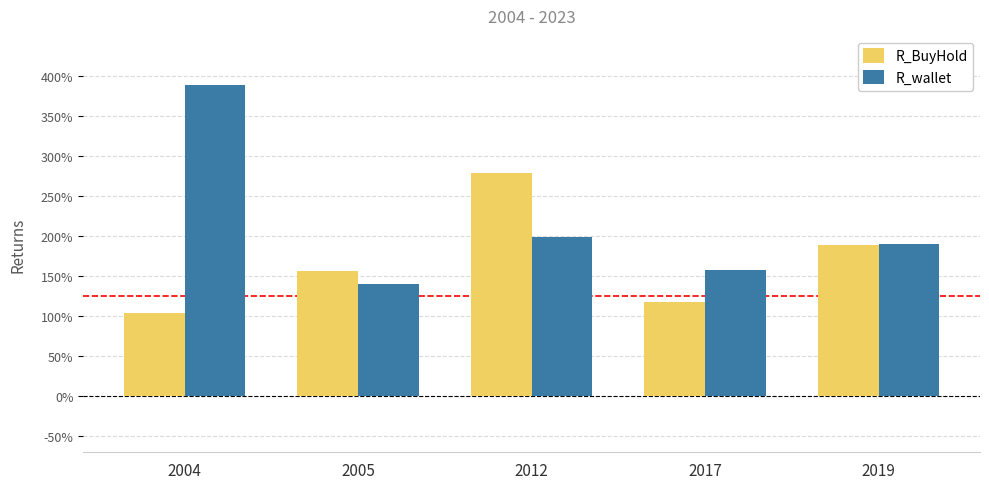

Where is R_BuyHold nearest to the value 1908?

2019